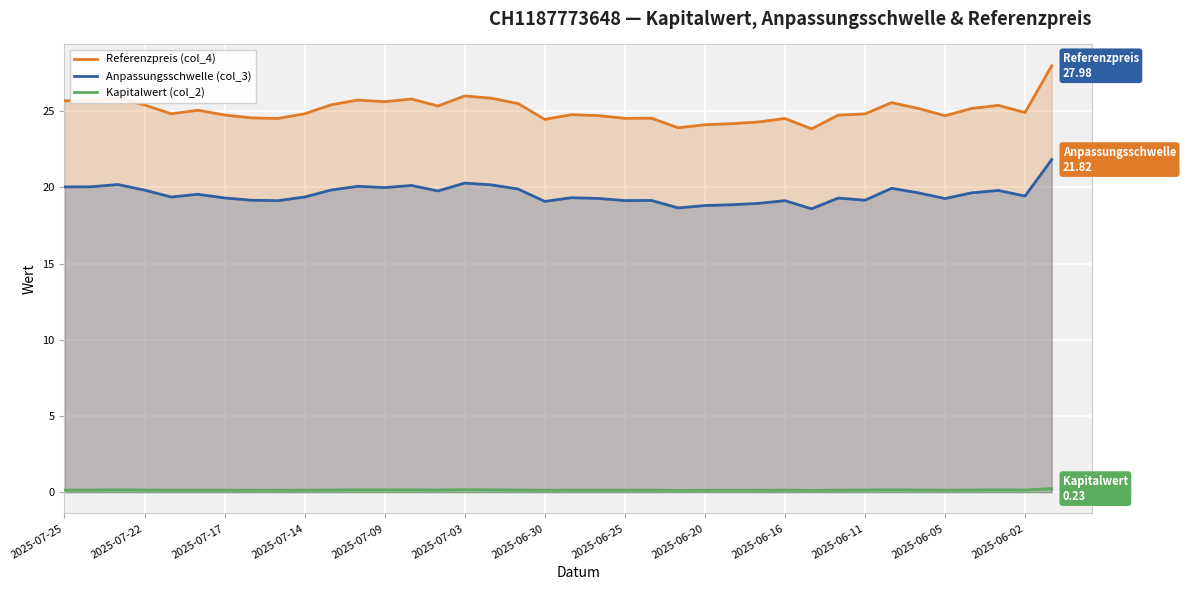

What is the total value across all series at 2025-06-20?

43.0